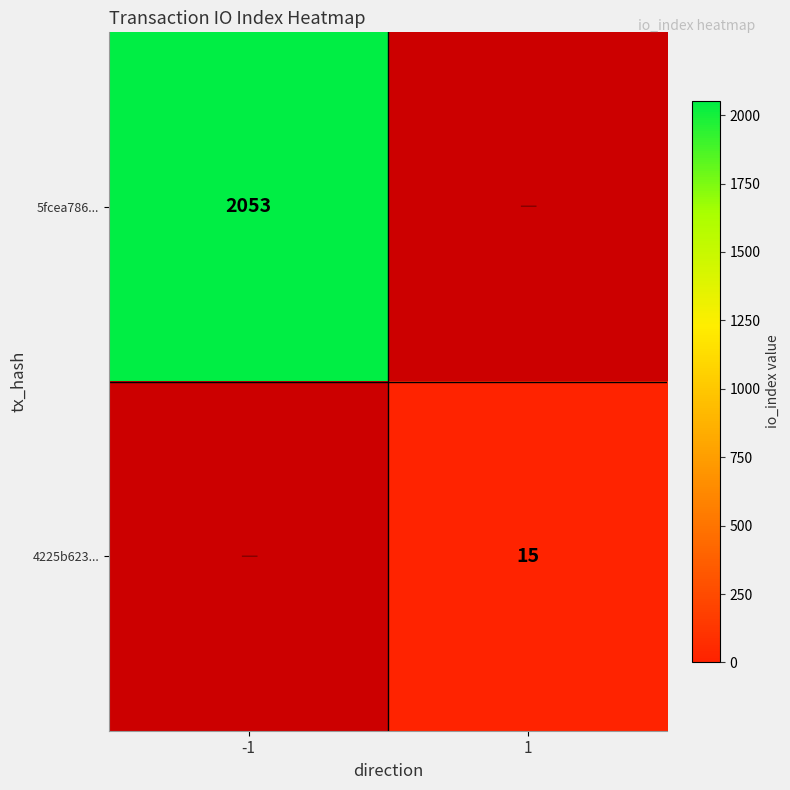

The 4225b623... series shows 3 at 1. True or false?

False